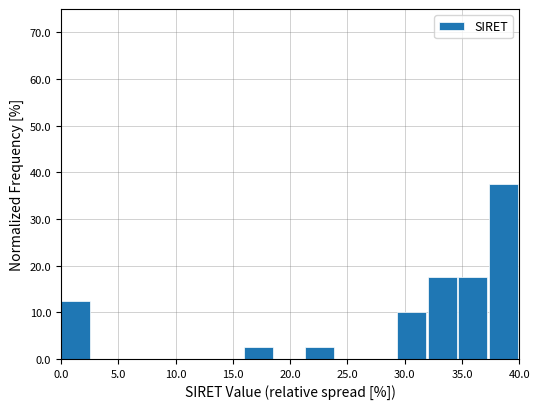

Reading left to right, list every bar in this chart as the range it spans on the x-axis followed by its height. Neither the bar edges nor the heights are printed on the chart, so give them approximately, as read against the axes.

0.0 to 2.5: 13
2.5 to 5.5: 0
5.5 to 8.0: 0
8.0 to 10.5: 0
10.5 to 13.5: 0
13.5 to 16.0: 0
16.0 to 18.5: 3
18.5 to 21.5: 0
21.5 to 24.0: 3
24.0 to 26.5: 0
26.5 to 29.5: 0
29.5 to 32.0: 10
32.0 to 34.5: 18
34.5 to 37.5: 18
37.5 to 40.0: 38